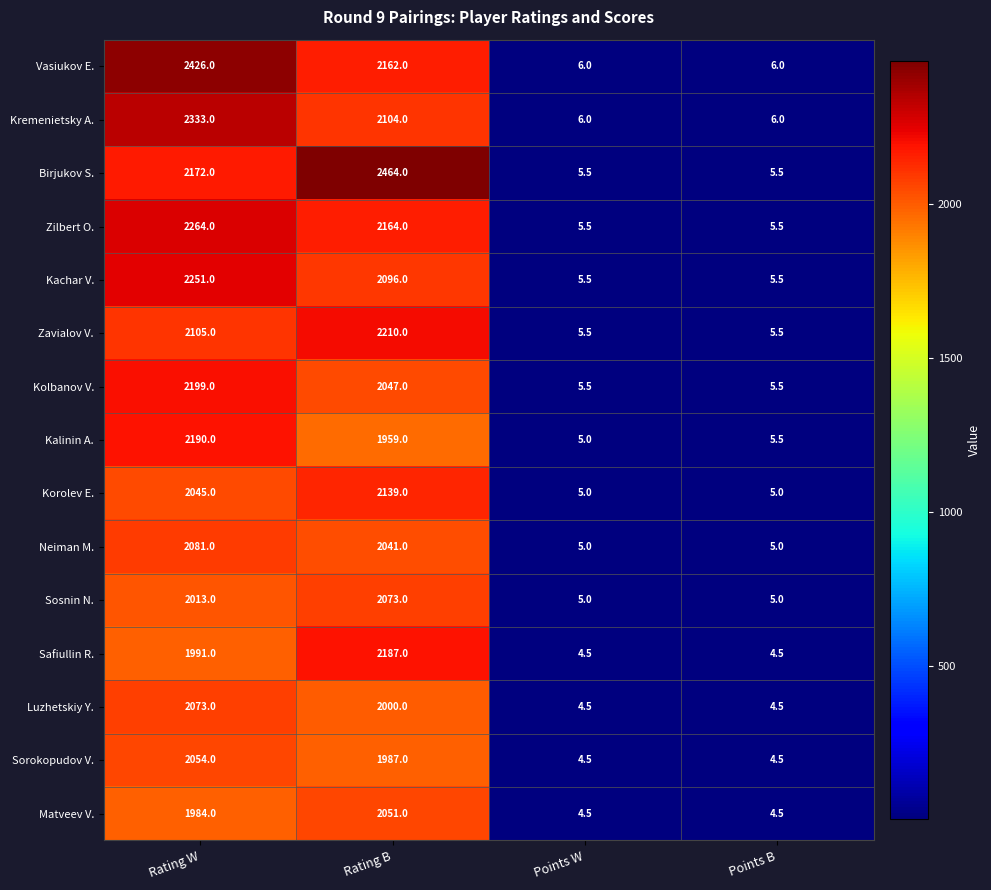

What is the spread (max minus min) of values at Rating B?

505.0